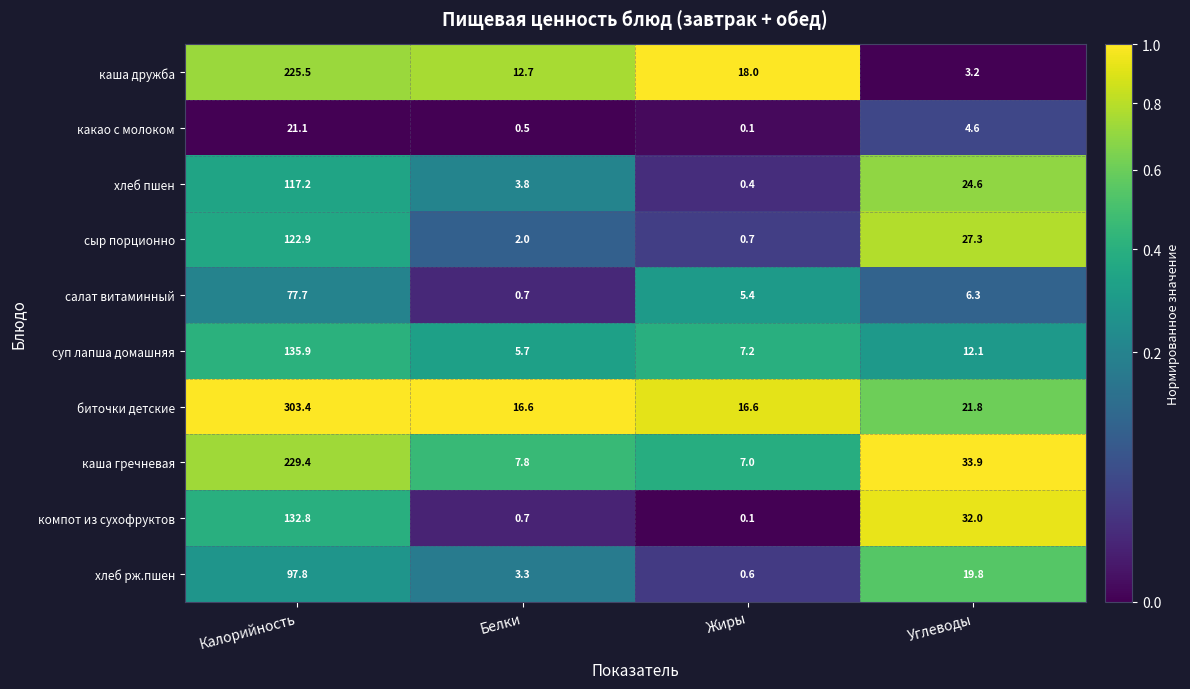

How many values in the сыр порционно series are below 27?

2